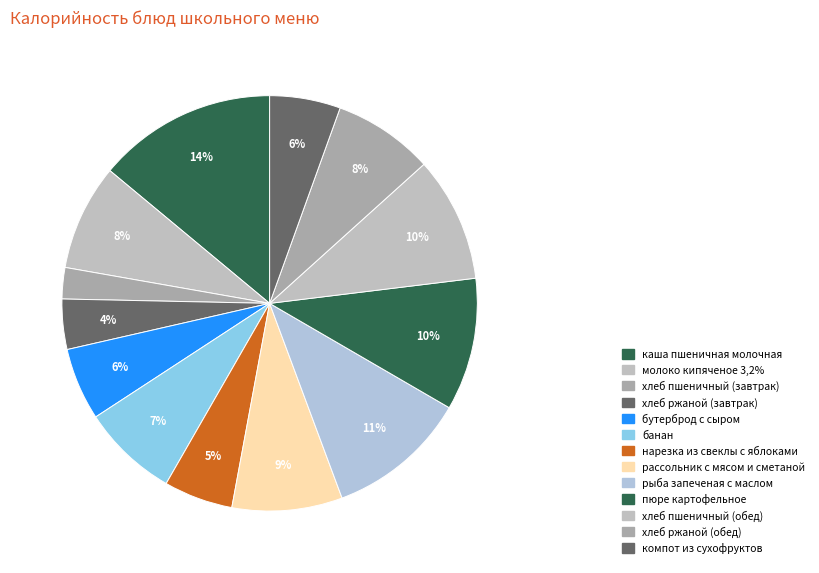

What is the total percentage of нарезка из свеклы с яблоками and рыба запеченая с маслом?

16.3%